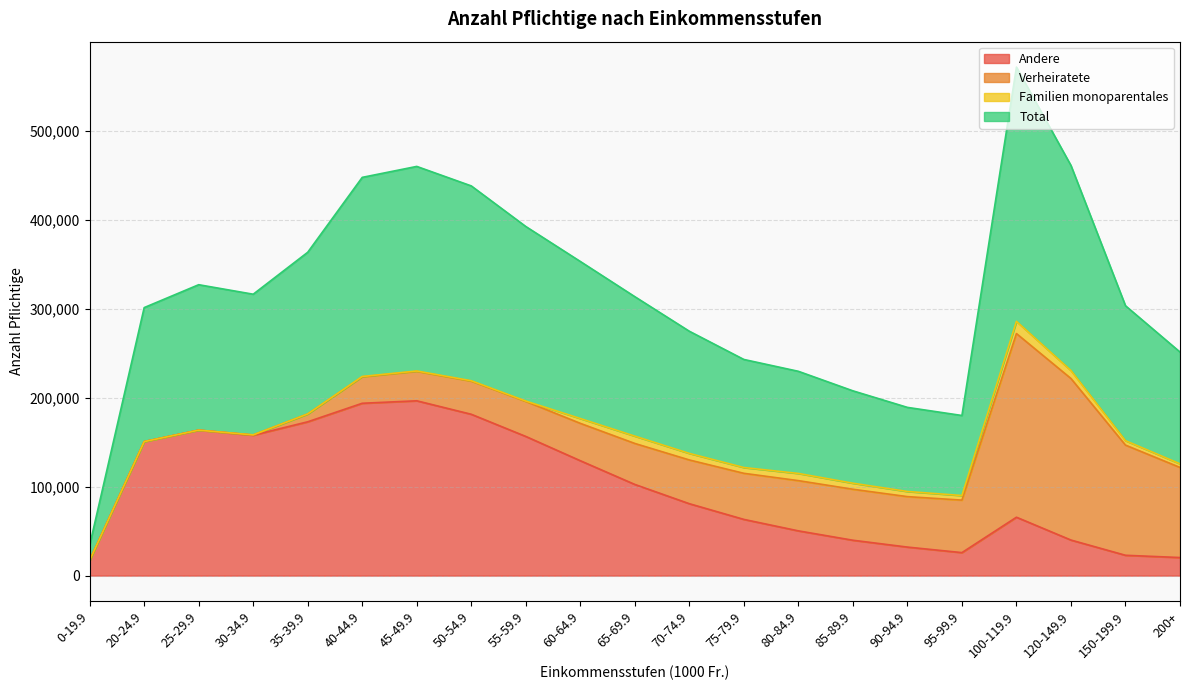

What is the minimum value for Andere?

17038